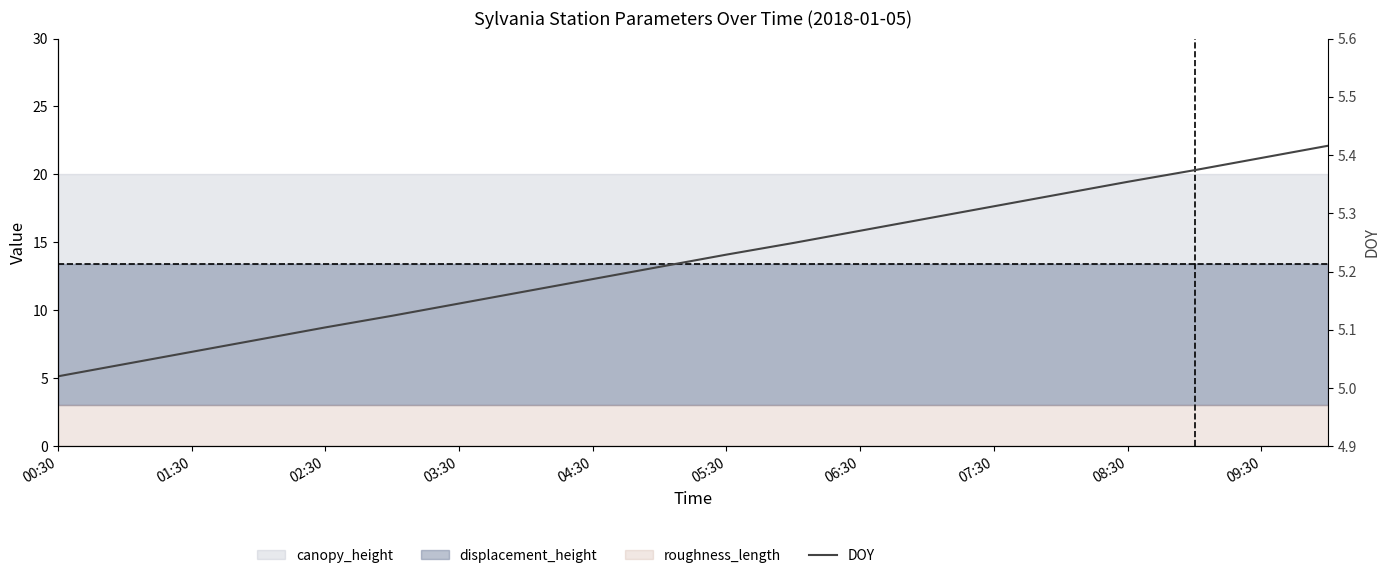

True or false: the data shows 2.8 at 17.

False